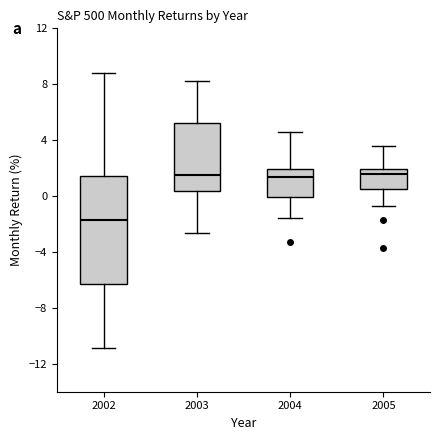

Reading left to right, transcribe this box plot: for each box, give where its median line is, the range the box spans, and where its two whiskers end, as read against the y-axis. The values are not printed on the chart, so give them approximately, as read against the axis.

2002: median -1.5, box -6.5 to 1.5, whiskers -11.0 to 9.0
2003: median 1.5, box 0.5 to 5.0, whiskers -2.5 to 8.0
2004: median 1.5, box 0.0 to 2.0, whiskers -1.5 to 4.5
2005: median 1.5, box 0.5 to 2.0, whiskers -0.5 to 3.5